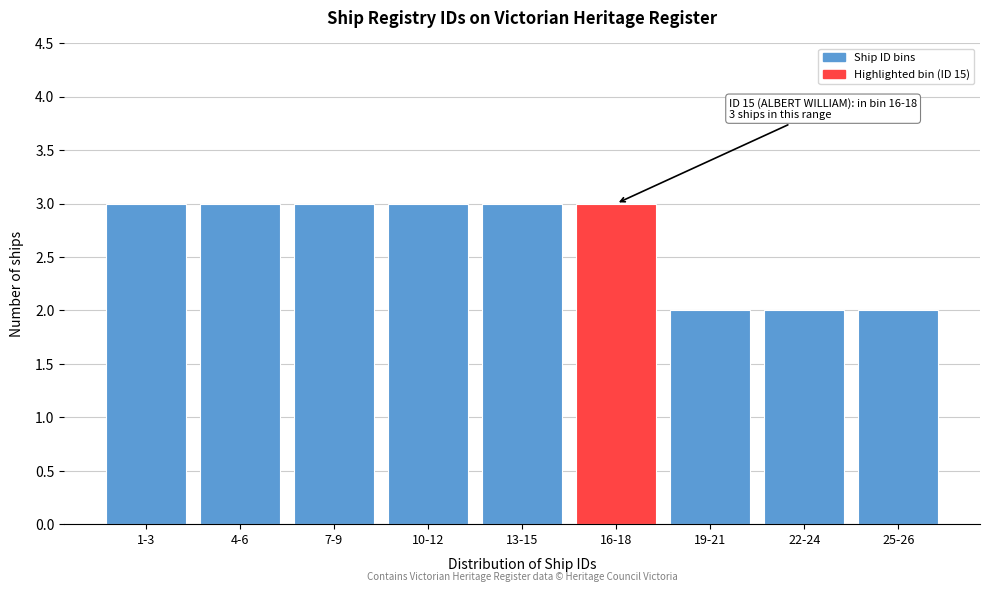

Reading right to left, what are all the values shown in this chart?

25-26=2	22-24=2	19-21=2	16-18=3	13-15=3	10-12=3	7-9=3	4-6=3	1-3=3